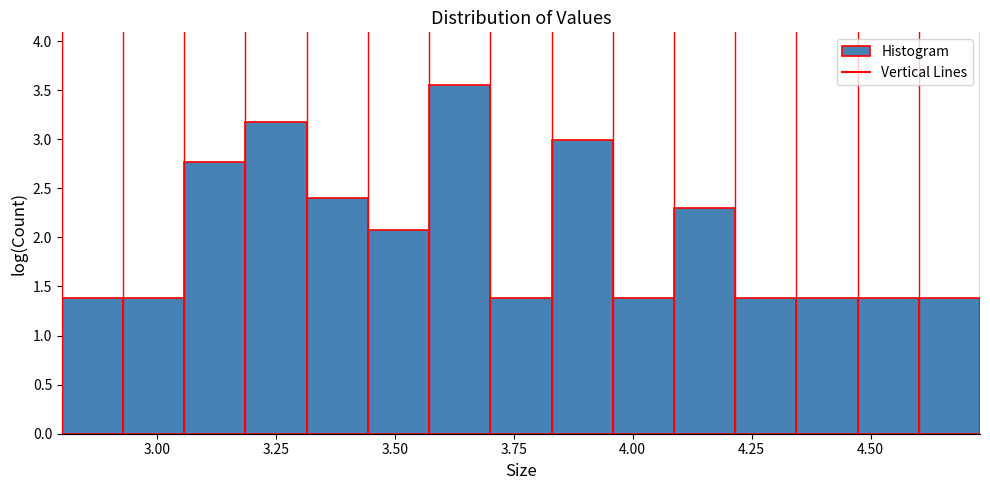

Around what value on the x-axis is the tallest bar? Give the approximate position of its centre, as read against the axis.

3.65